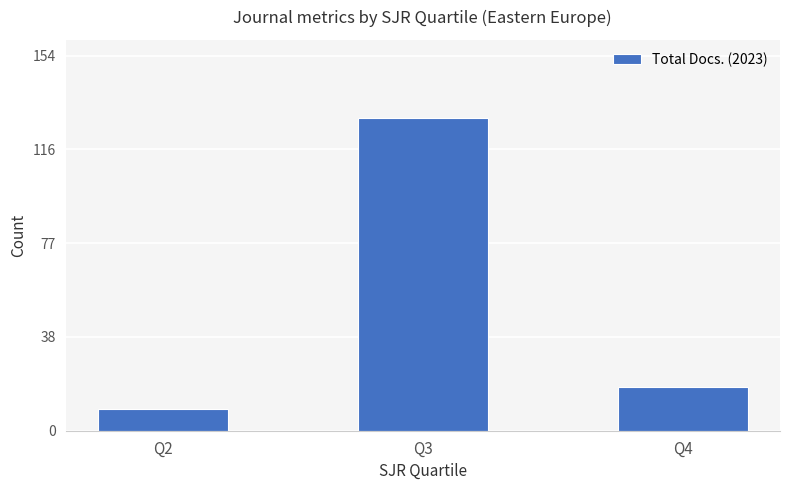

What is the minimum value shown in the chart?

9